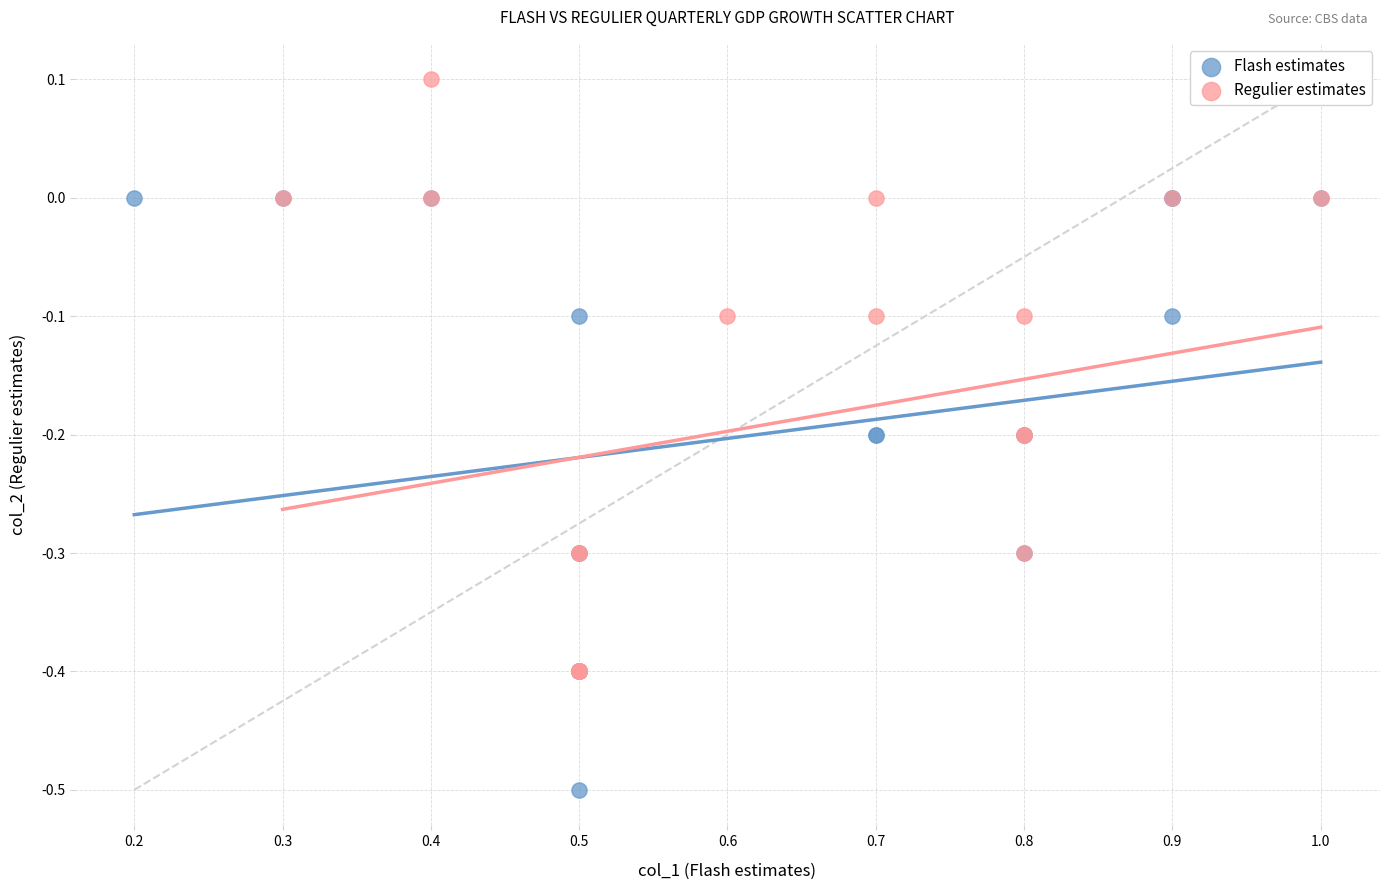

Which series reaches the maximum Y coordinate?

Regulier estimates